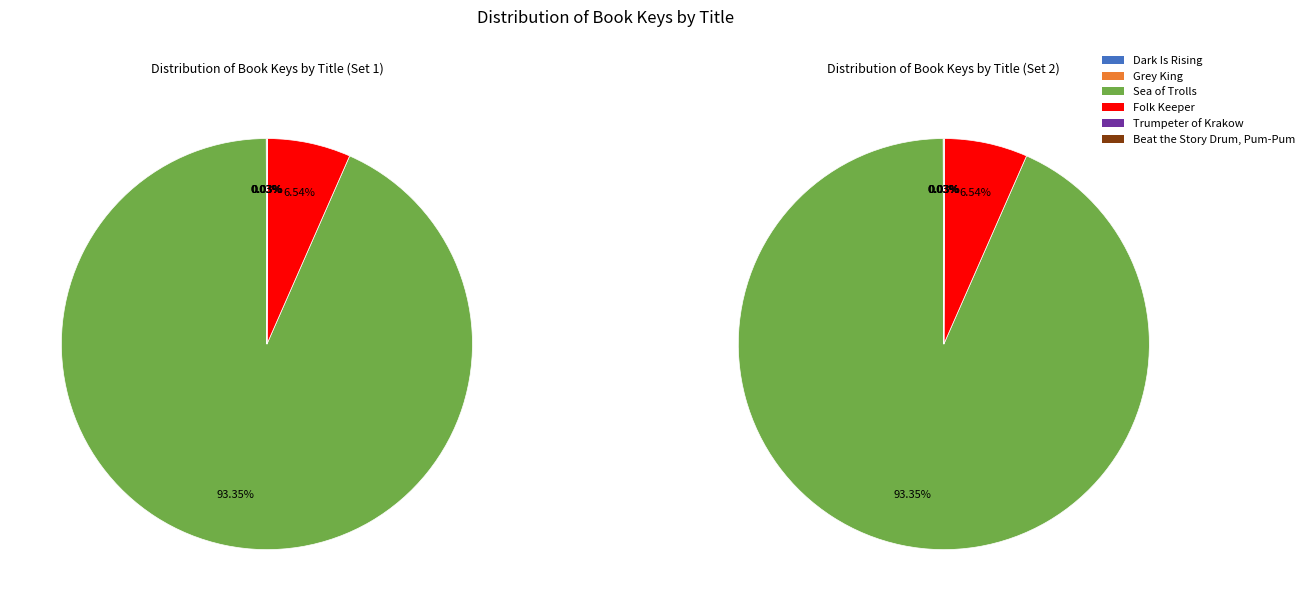

How much of the chart is everything except Sea of Trolls?

6.6%